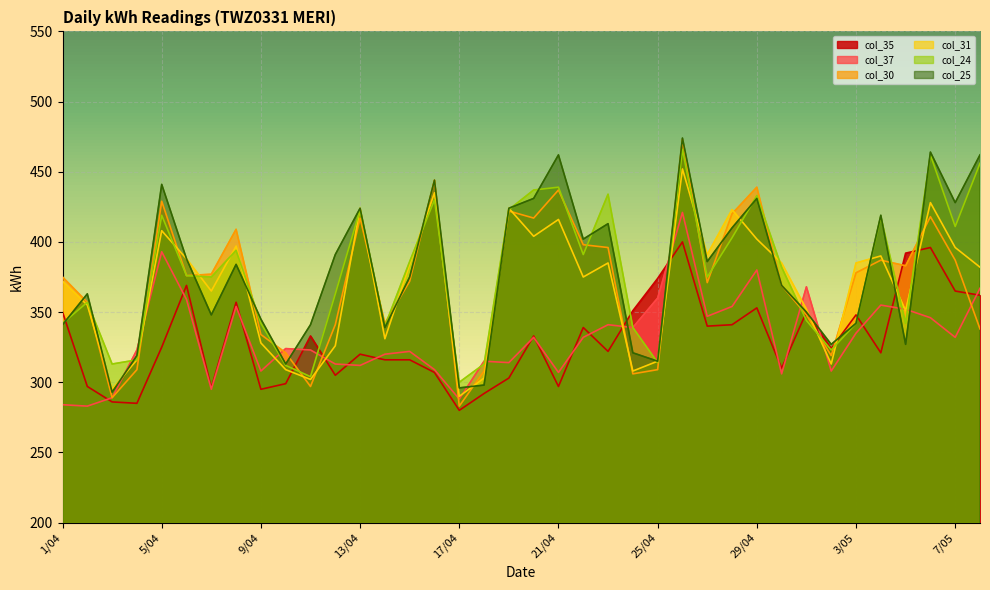

List the labels in order of col_30 value, smallest first.

17/04, 3/04, 11/04, 24/04, 18/04, 4/04, 25/04, 2/05, 10/04, 9/04, 8/05, 12/04, 14/04, 1/05, 2/04, 30/04, 27/04, 15/04, 1/04, 6/04, 7/04, 3/05, 5/05, 4/05, 7/05, 23/04, 22/04, 8/04, 13/04, 20/04, 6/05, 28/04, 19/04, 5/04, 21/04, 29/04, 16/04, 26/04